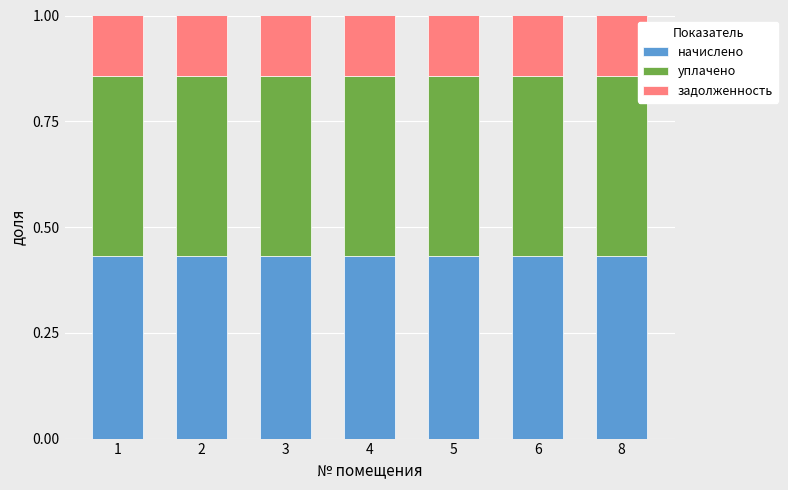

What is the total value across all series at 2?

1.0